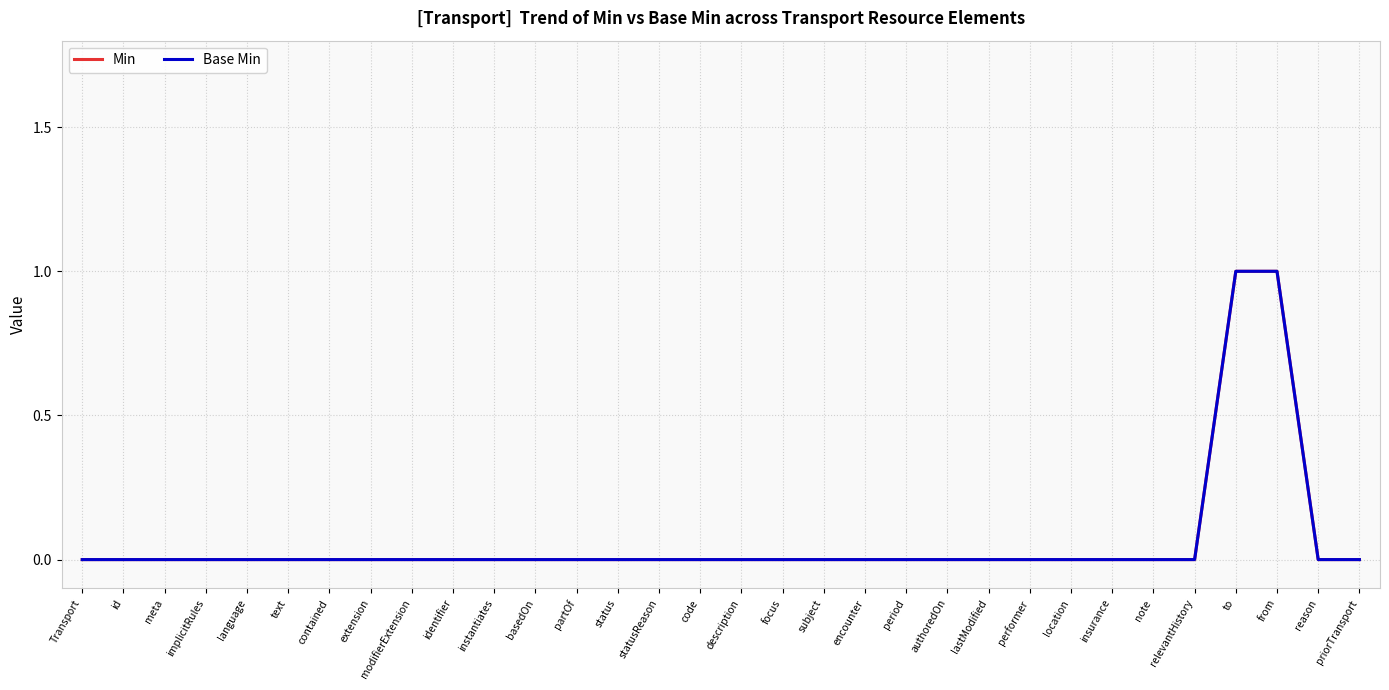

Does the chart display data point markers on the line(s)?

No